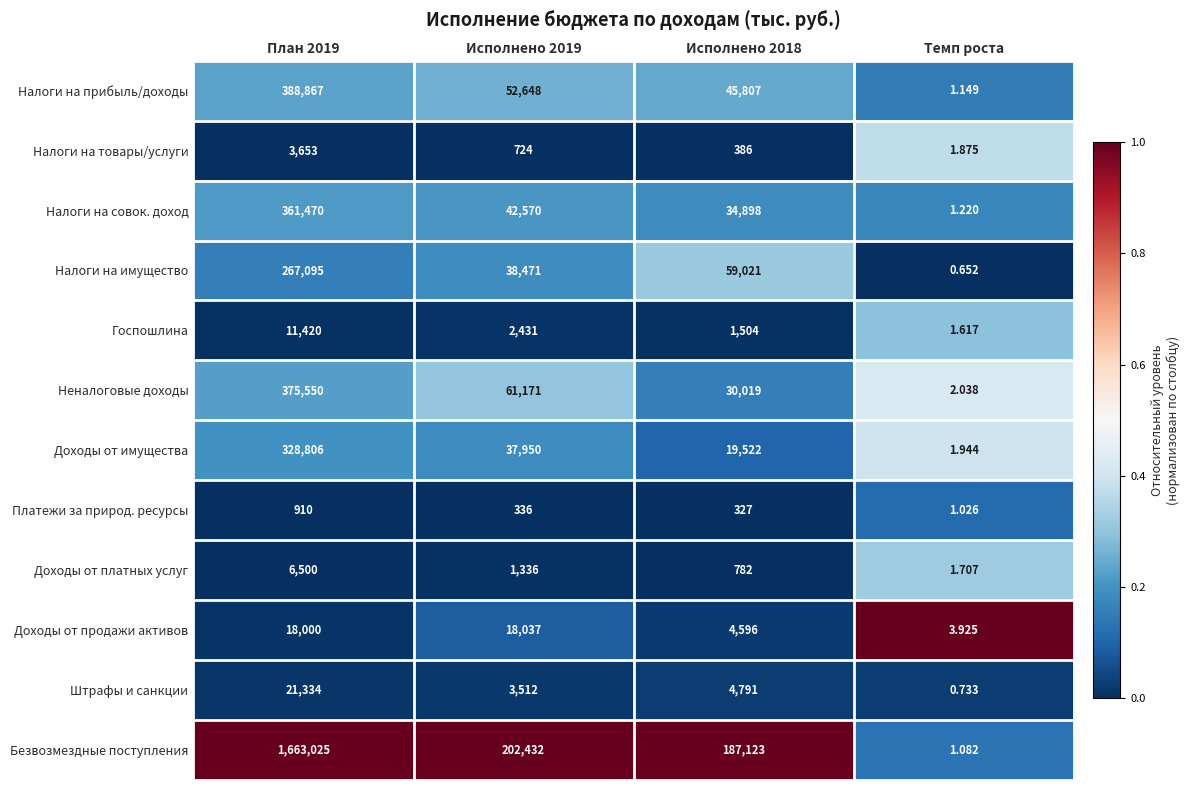

At Темп роста, list the series in order from smallest to largest.

Налоги на имущество, Штрафы и санкции, Платежи за природ. ресурсы, Безвозмездные поступления, Налоги на прибыль/доходы, Налоги на совок. доход, Госпошлина, Доходы от платных услуг, Налоги на товары/услуги, Доходы от имущества, Неналоговые доходы, Доходы от продажи активов